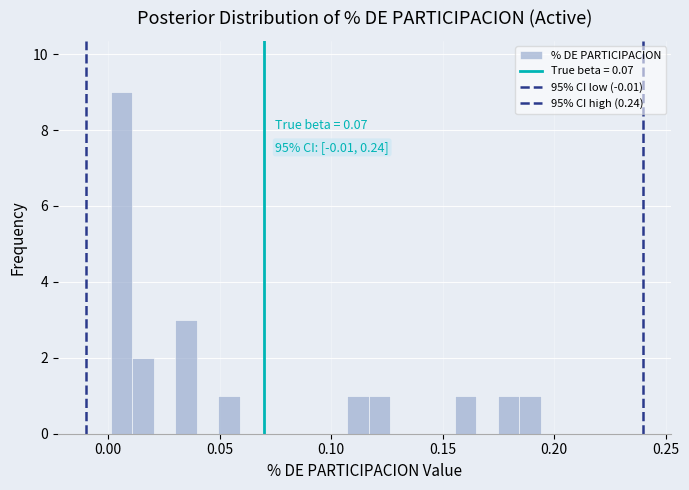

Read against the x-axis, roughly where is the centre of the tallest bar?

0.005